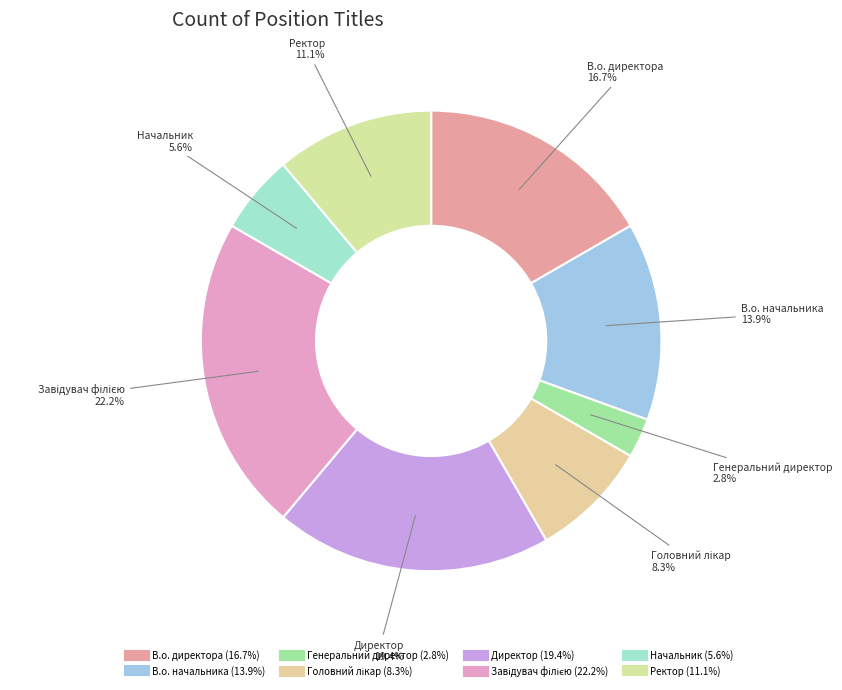

To the nearest percent, what is the difference between the largest and smallest slice percentages?

19%